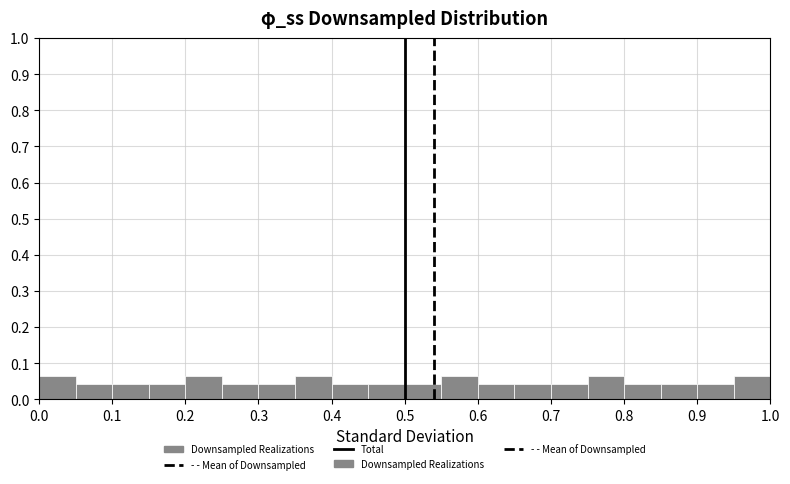

Reading left to right, transcribe this chart: for each bar, give the range it covers on the x-axis and its height. The values are not printed on the chart, so give them approximately, as read against the axis.

0.00 to 0.05: 0.07
0.05 to 0.10: 0.04
0.10 to 0.15: 0.04
0.15 to 0.20: 0.04
0.20 to 0.25: 0.07
0.25 to 0.30: 0.04
0.30 to 0.35: 0.04
0.35 to 0.40: 0.07
0.40 to 0.45: 0.04
0.45 to 0.50: 0.04
0.50 to 0.55: 0.04
0.55 to 0.60: 0.07
0.60 to 0.65: 0.04
0.65 to 0.70: 0.04
0.70 to 0.75: 0.04
0.75 to 0.80: 0.07
0.80 to 0.85: 0.04
0.85 to 0.90: 0.04
0.90 to 0.95: 0.04
0.95 to 1.00: 0.07